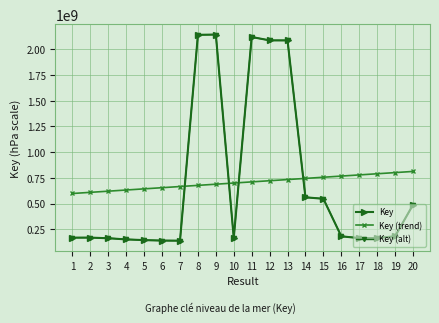

True or false: Key (alt) has more than 0 interior local peaks.

True